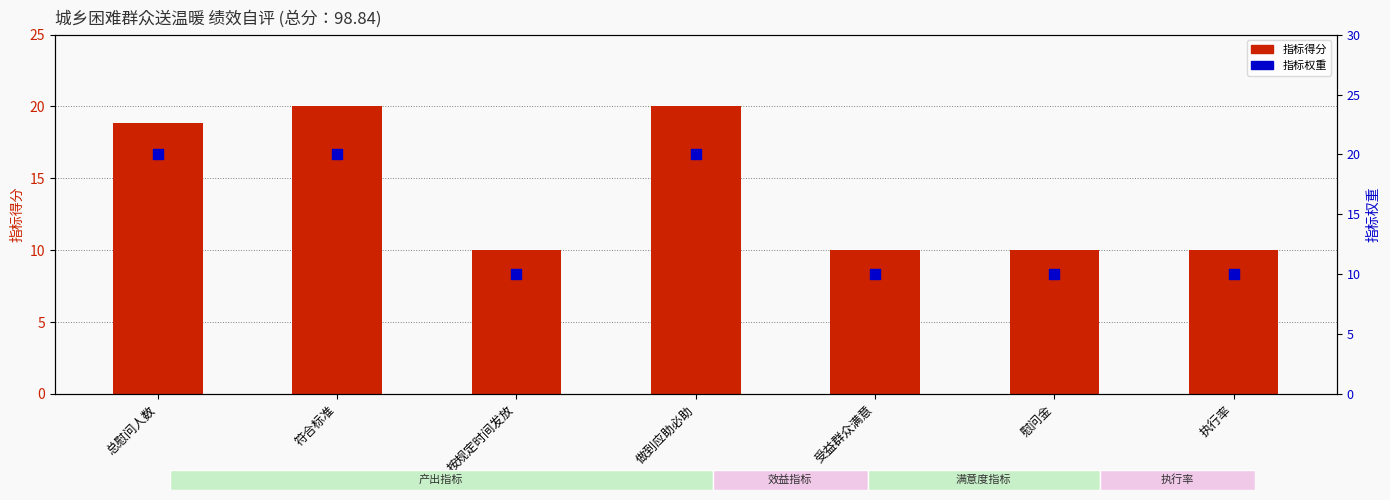

Which series reaches the maximum Y coordinate?

指标得分